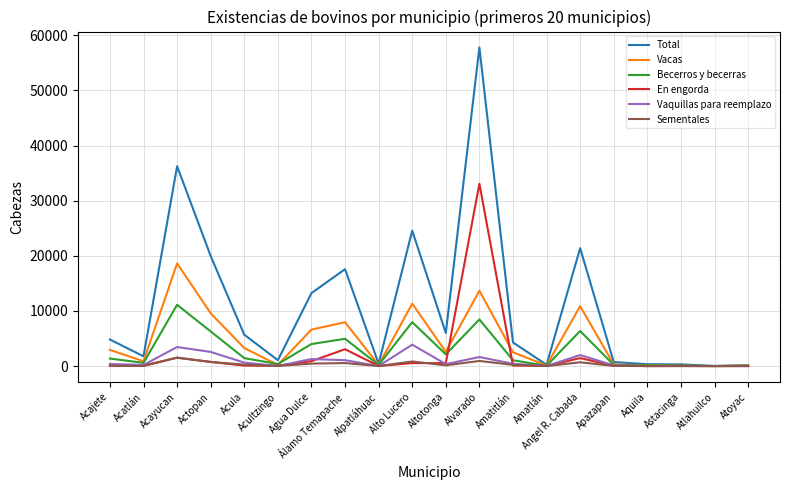

Which series has the largest range (max minus min)?

Total